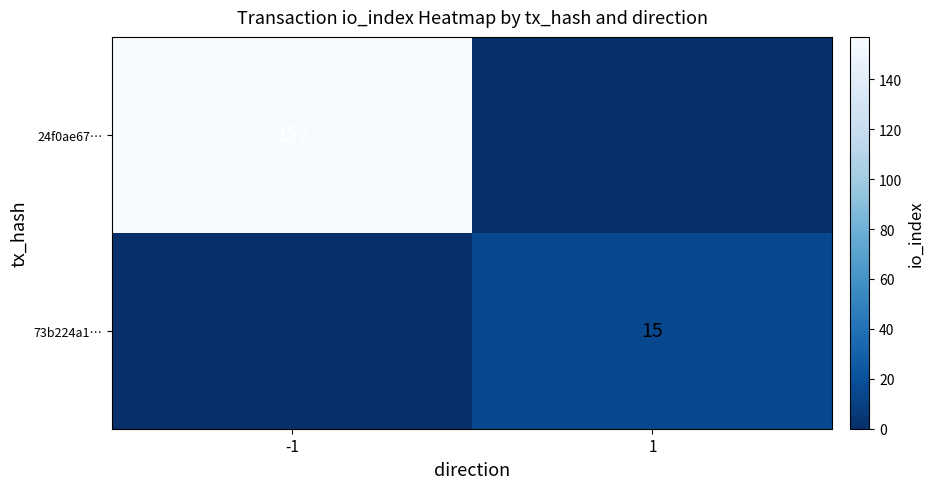

True or false: 73b224a1… has a value of 15 at 1.

True